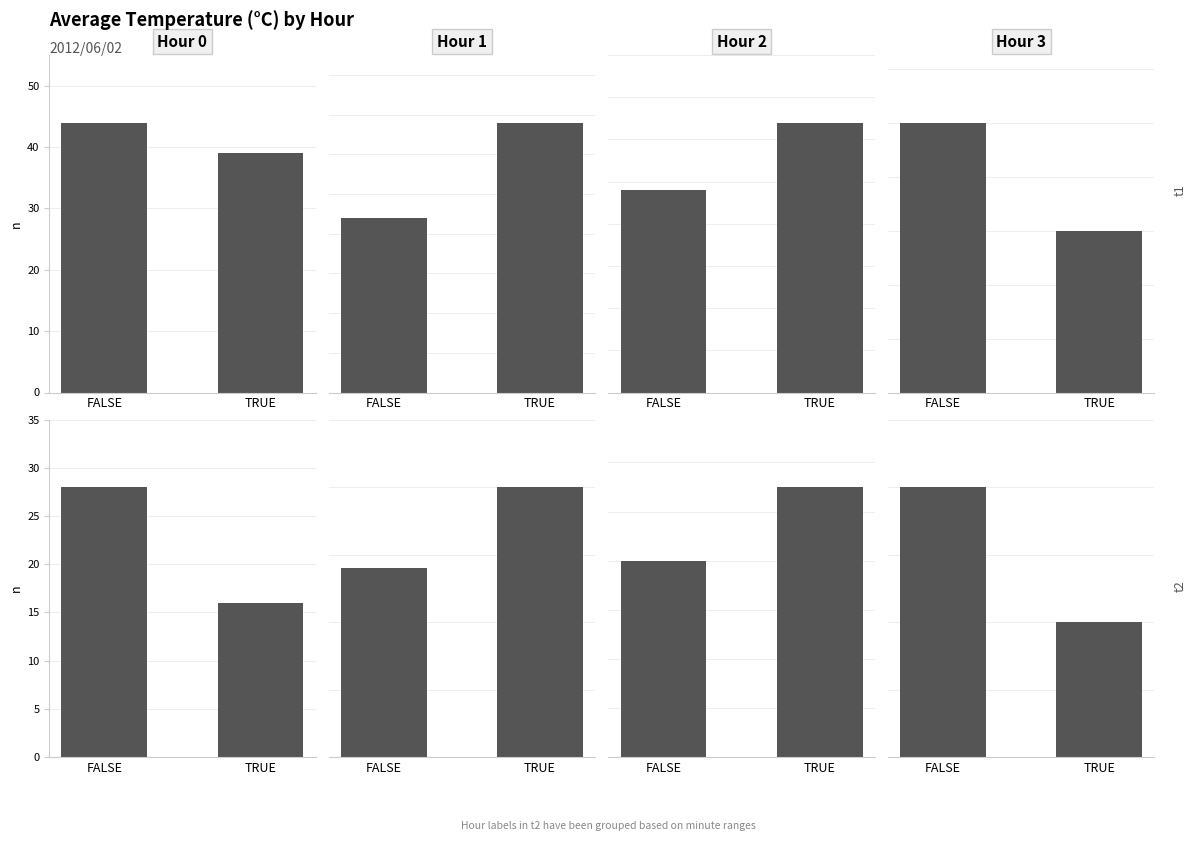

At which label is Hour 3 closest to 1?

TRUE